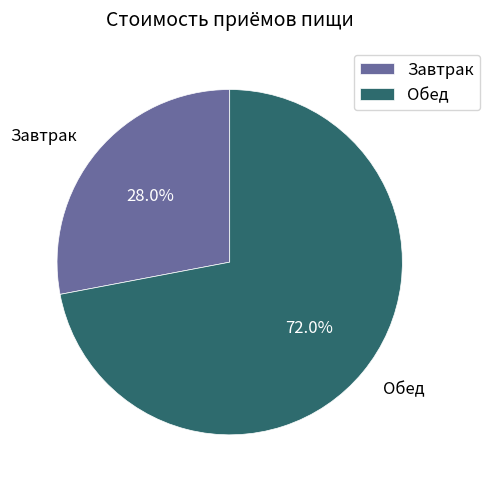

What is the largest slice in the pie chart?

Обед